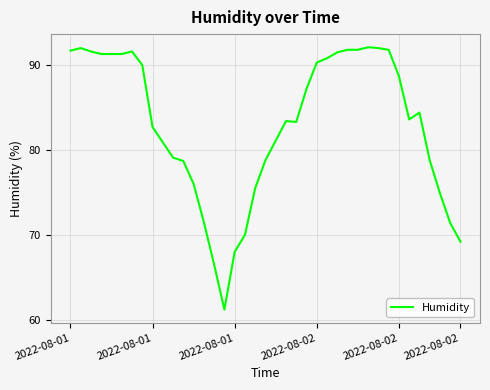

What is the minimum value shown in the chart?

61.2